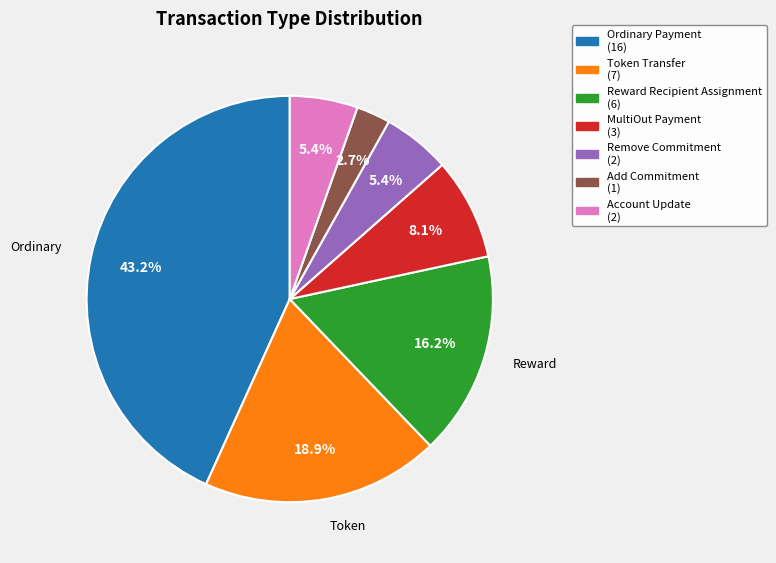

Is Remove Commitment the majority of the pie?

No